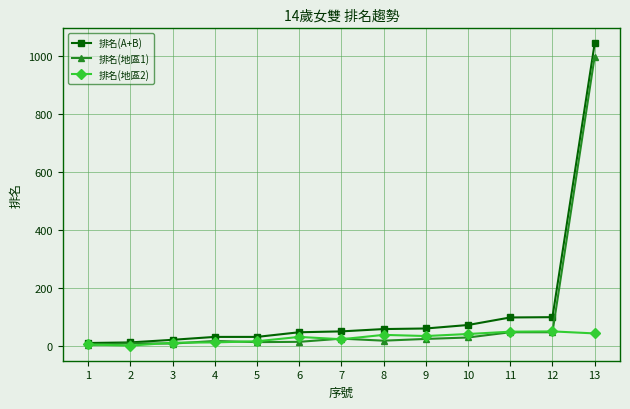

What is the difference between the highest and lowest values at 12?

52